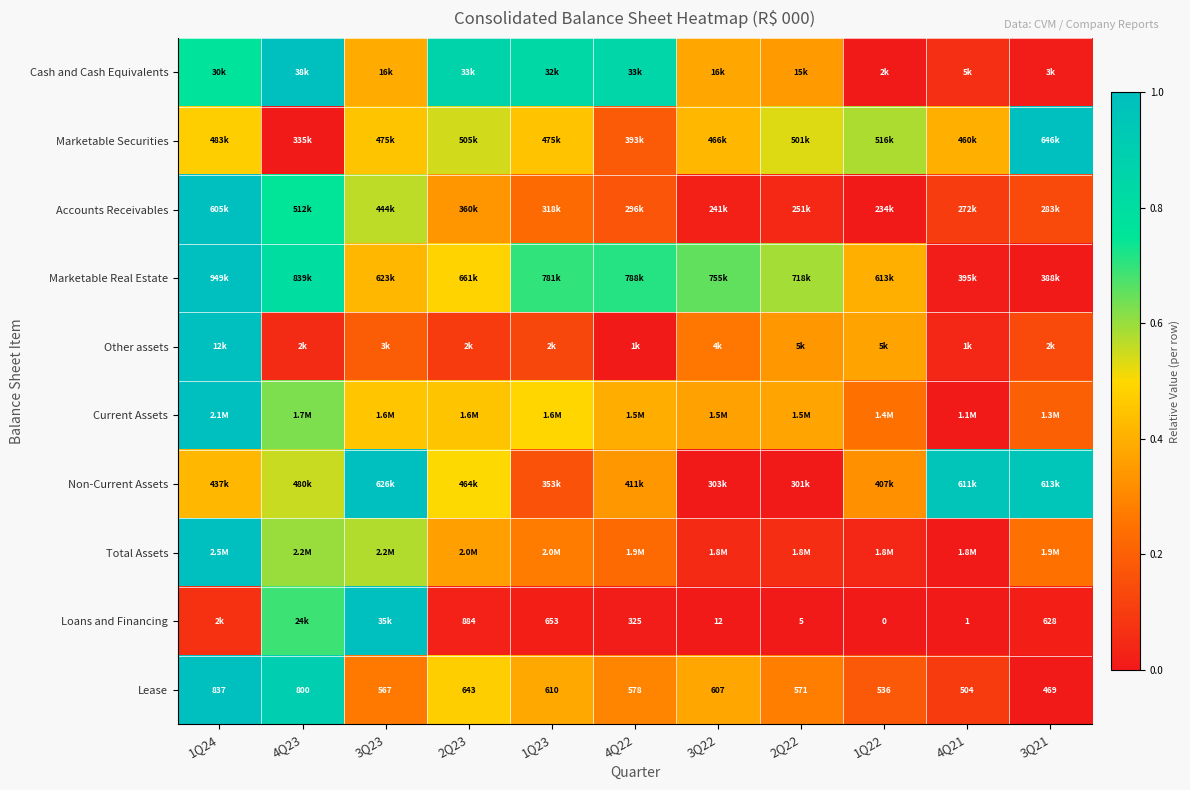

At which category is the sum across all series the highest?

1Q24